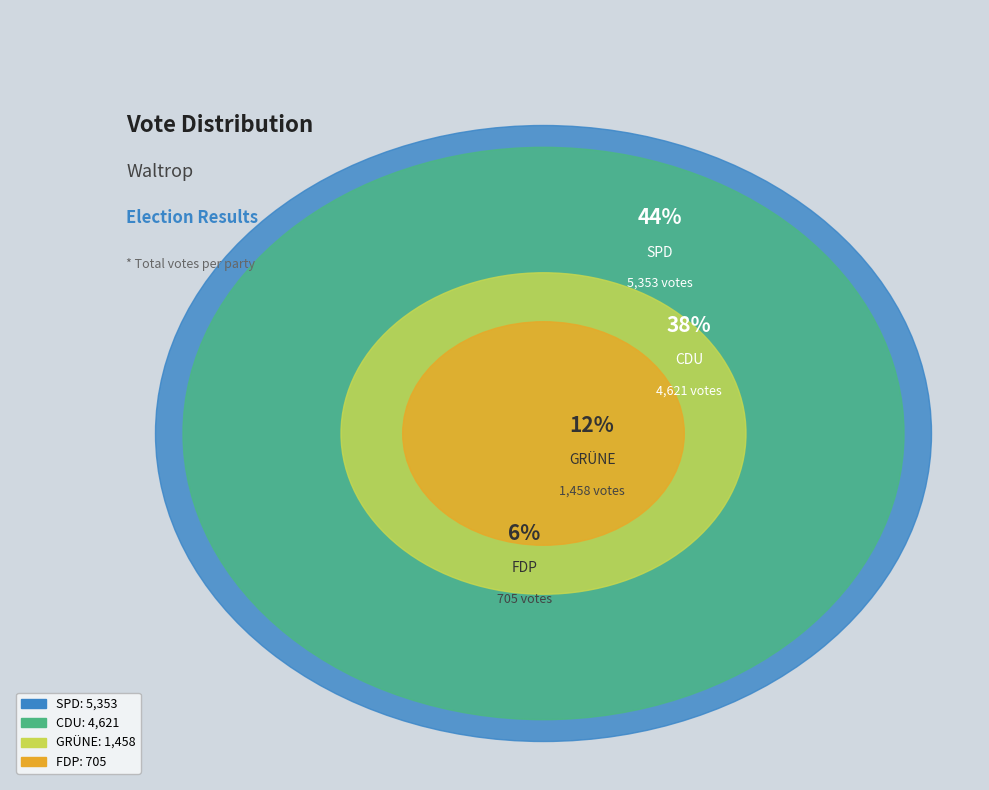

True or false: AWO I Seniorenwohnheim accounts for 14% of the total.

False